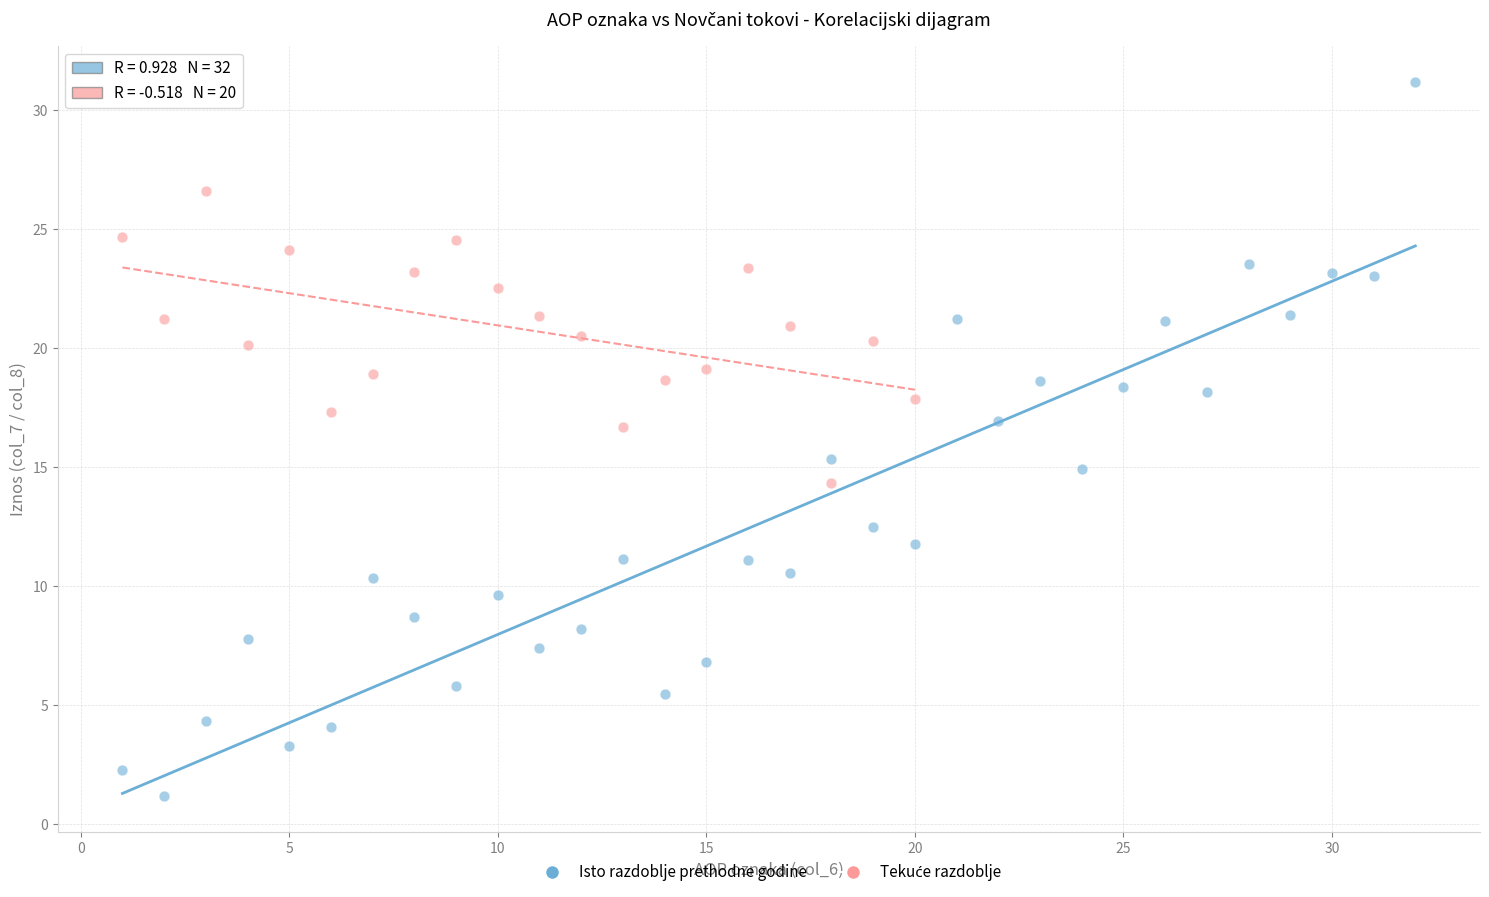

Which series reaches the minimum Y coordinate?

Isto razdoblje prethodne godine